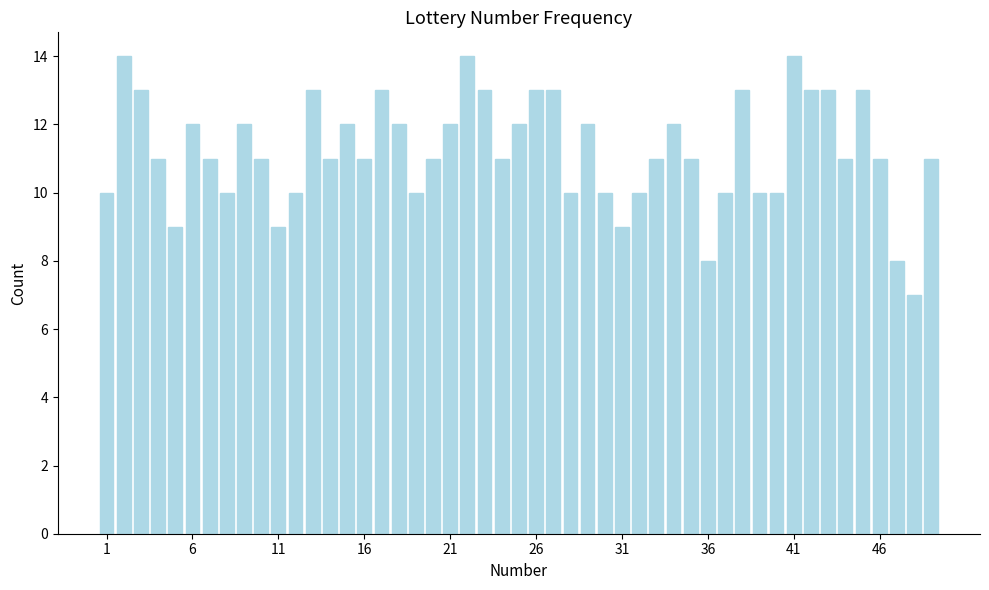

What is the value of the 46th bar from the left?

11